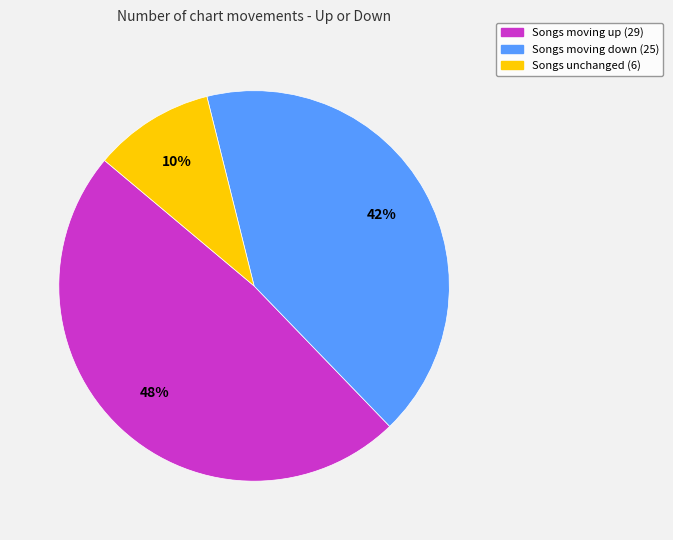

Is there any slice that represents more than half of the pie?

No